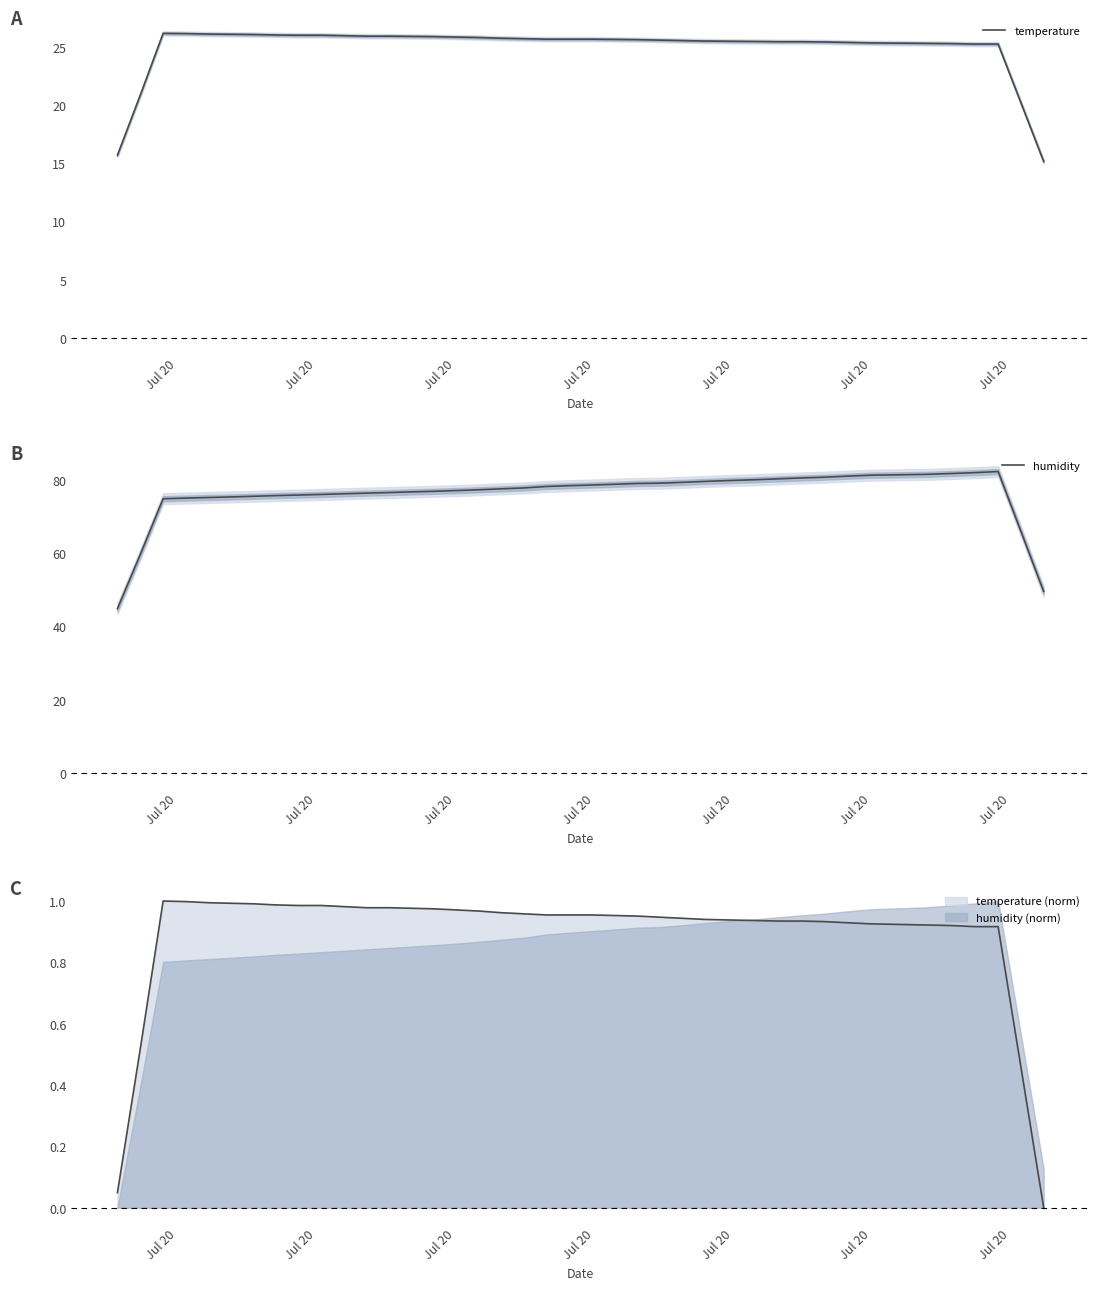

How many interior local peaks does the humidity series have?

1